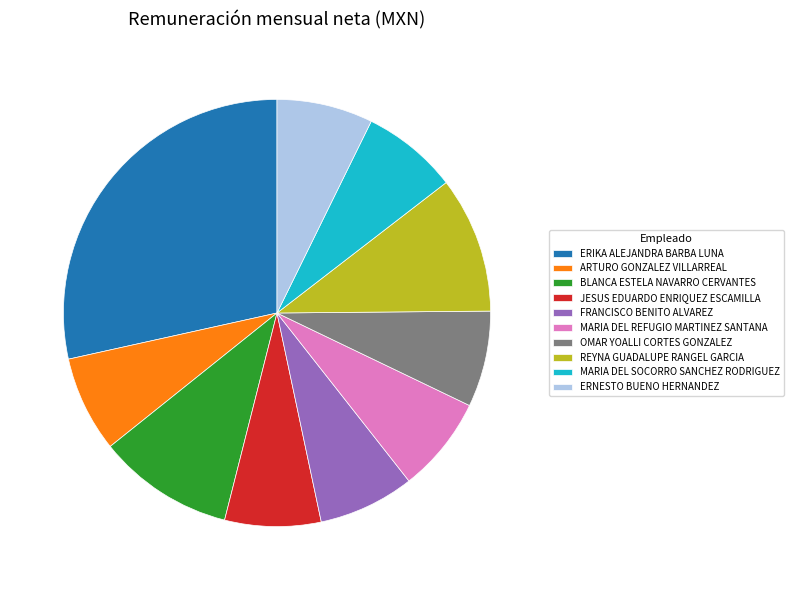

Does MARIA DEL REFUGIO MARTINEZ SANTANA account for over 50% of the chart?

No